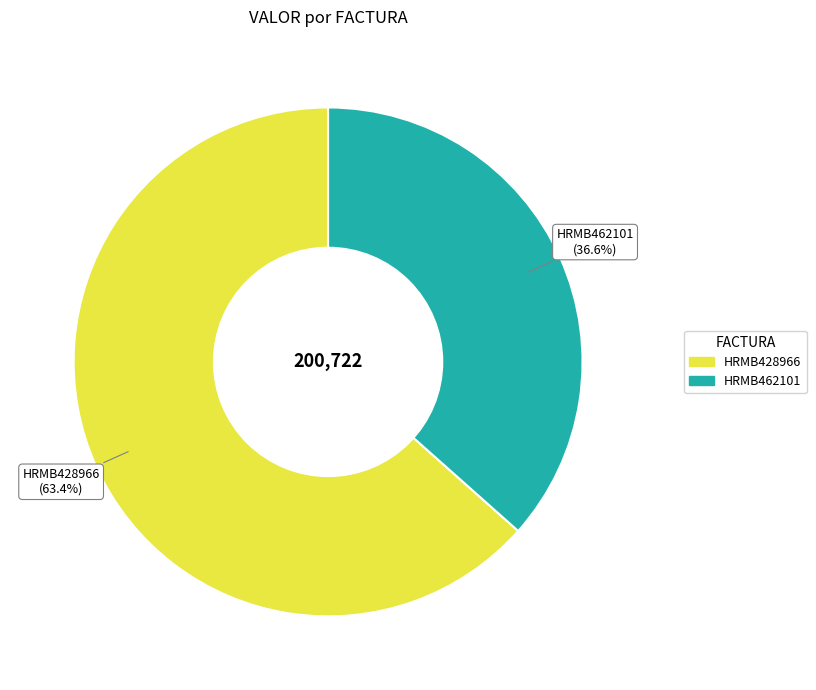

How many slices are in this pie chart?

2